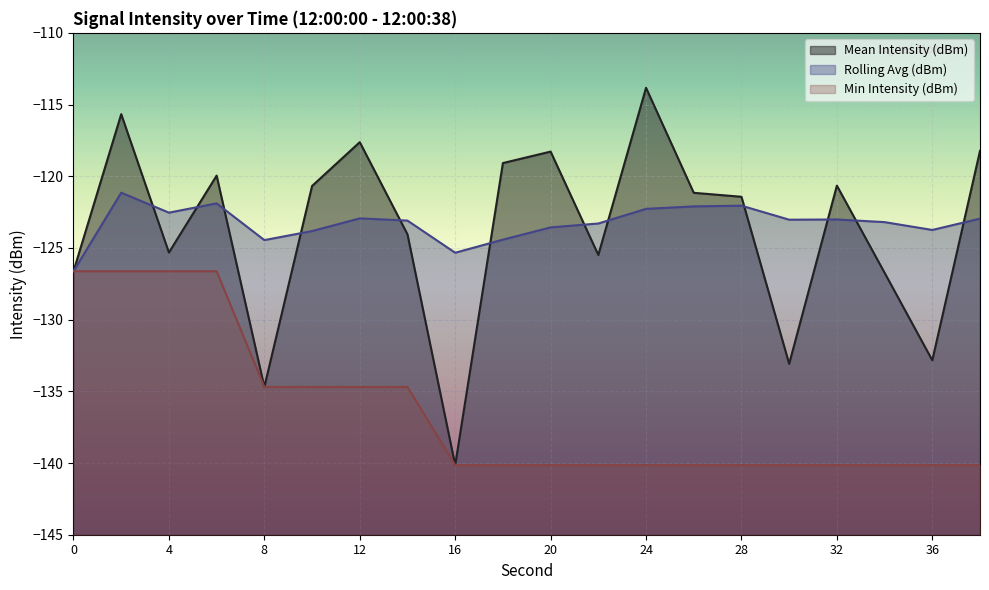

What is the sum of the Rolling Avg (dBm) values at 34 and 38?

-246.2